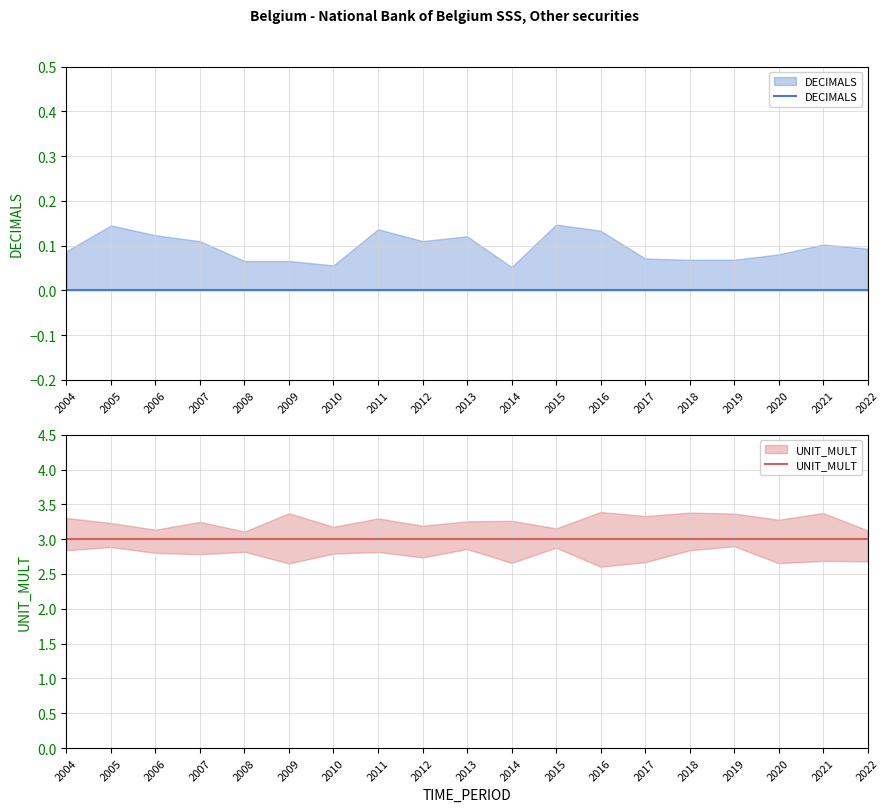

At which category is the sum across all series the highest?

2004